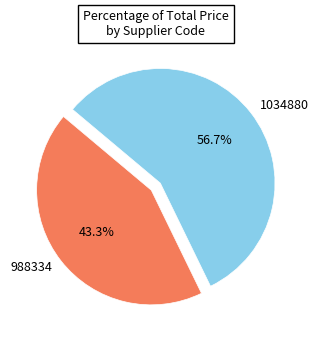

To the nearest percent, what portion does 988334 represent?

43%